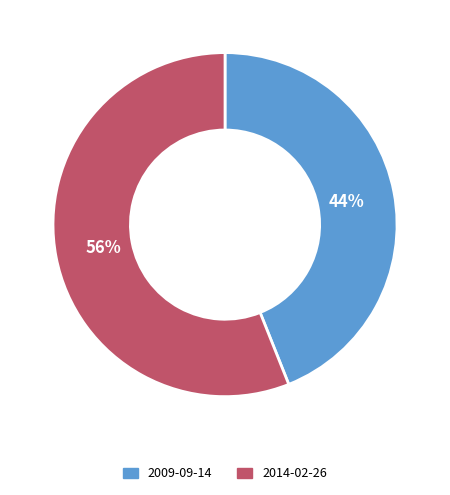

To the nearest percent, what is the difference between the 2014-02-26 and 2009-09-14 slice percentages?

12%